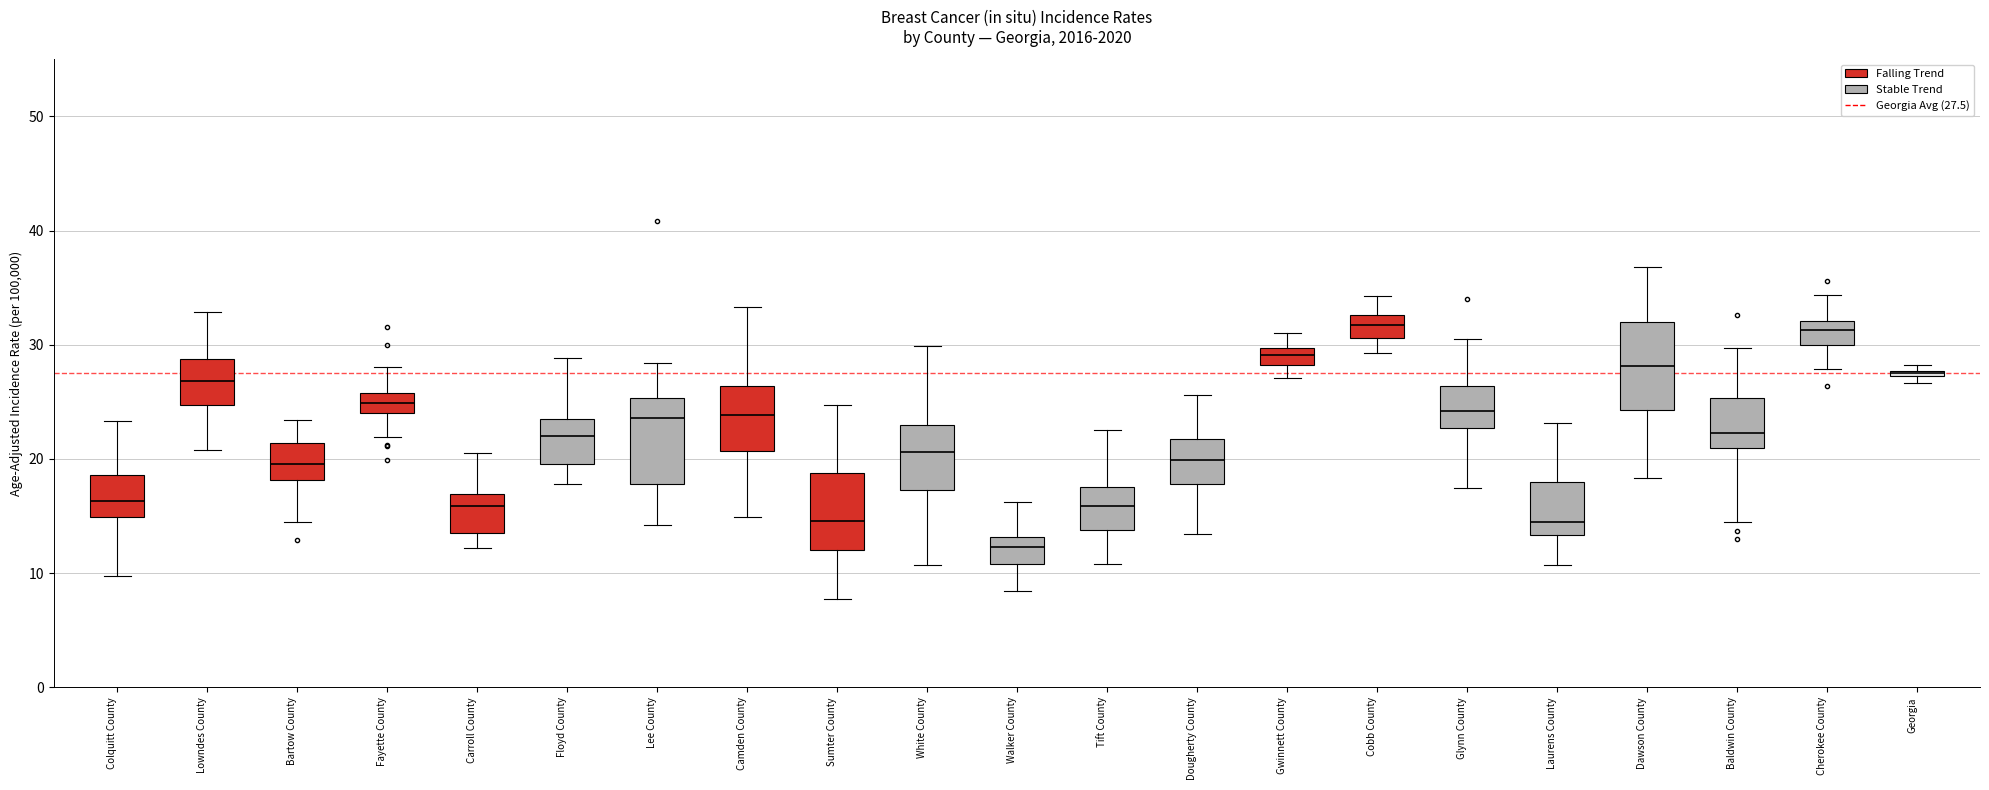

Where does the median line of the box for Walker County sit on the y-axis? The values are not printed on the chart, so give them approximately, as read against the axis.

12